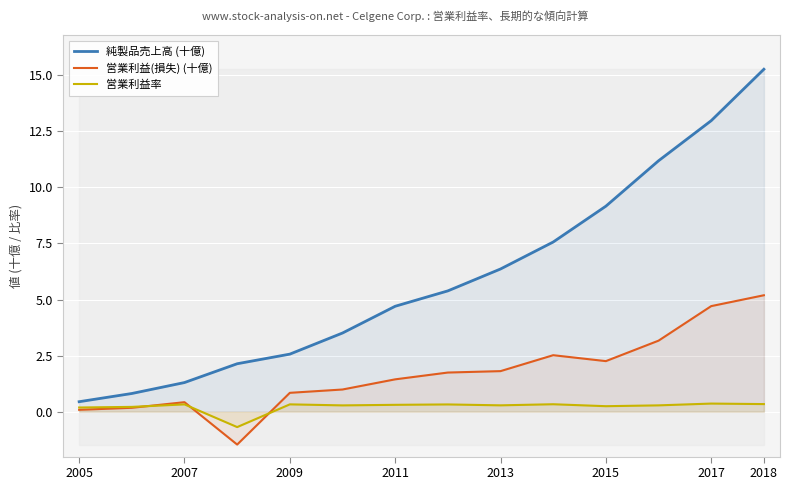

The 純製品売上高 (十億) series shows 4.7 at 2011. True or false?

True